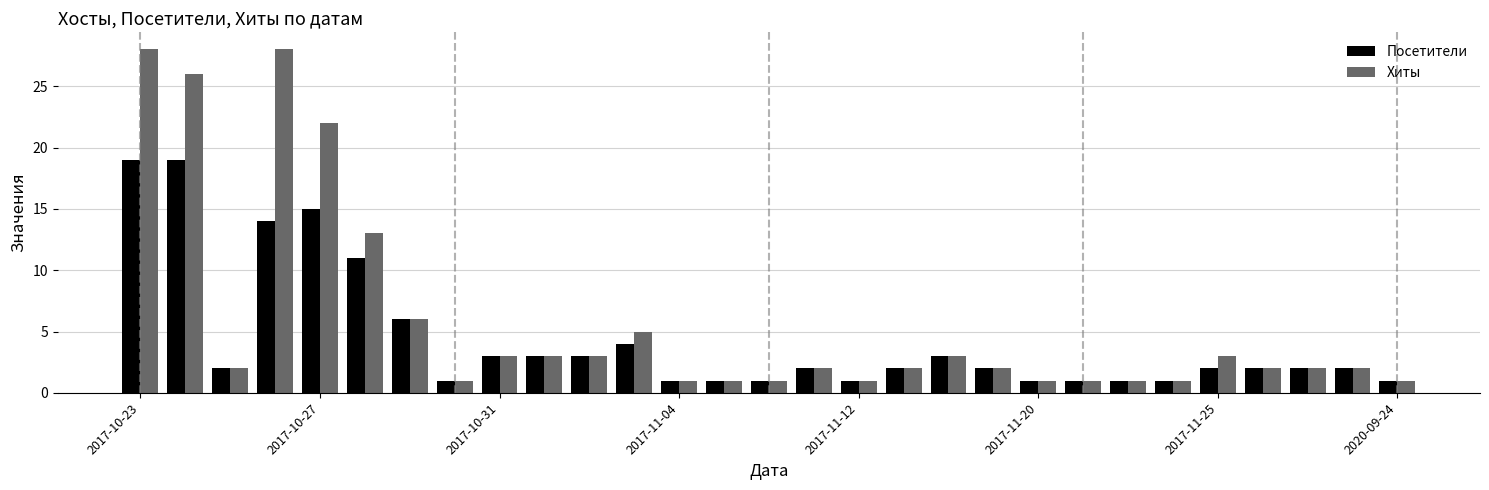

What is the greatest value displayed?

28